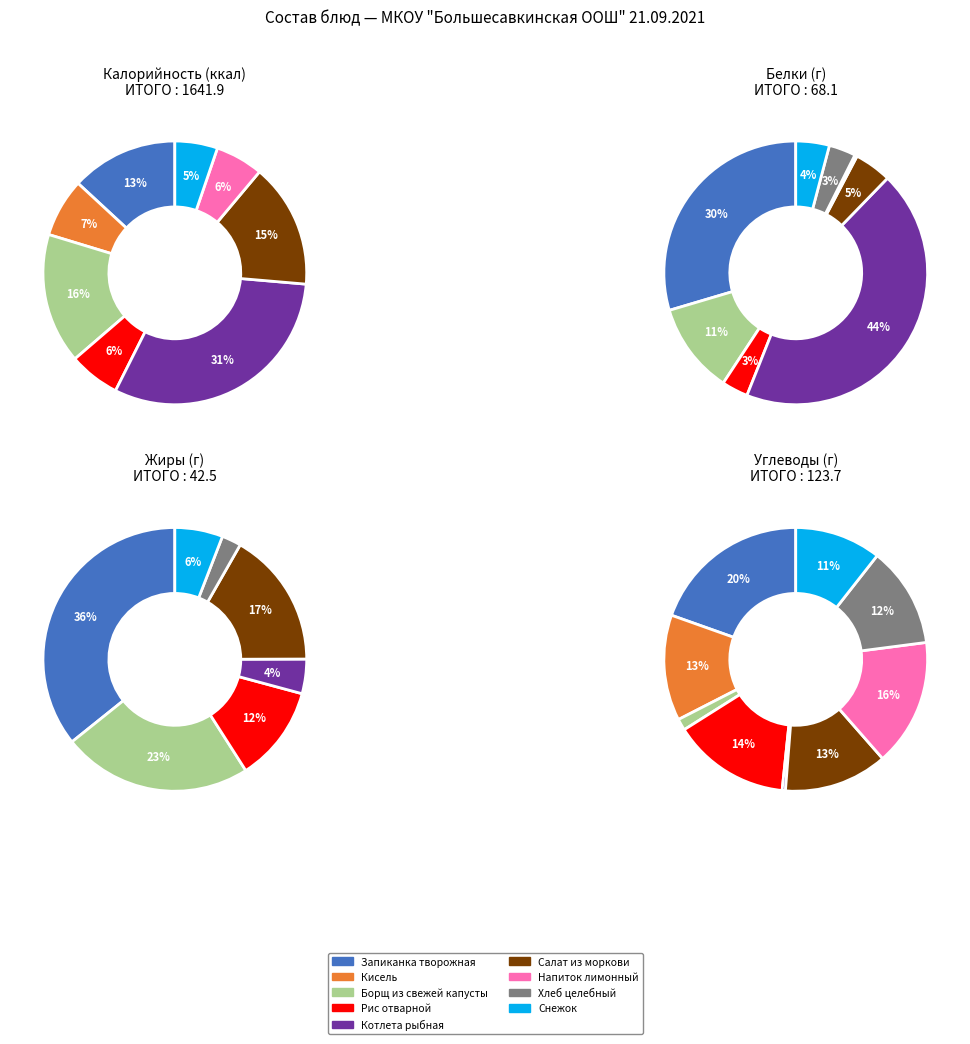

Which series has the widest spread of values?

Калорийность